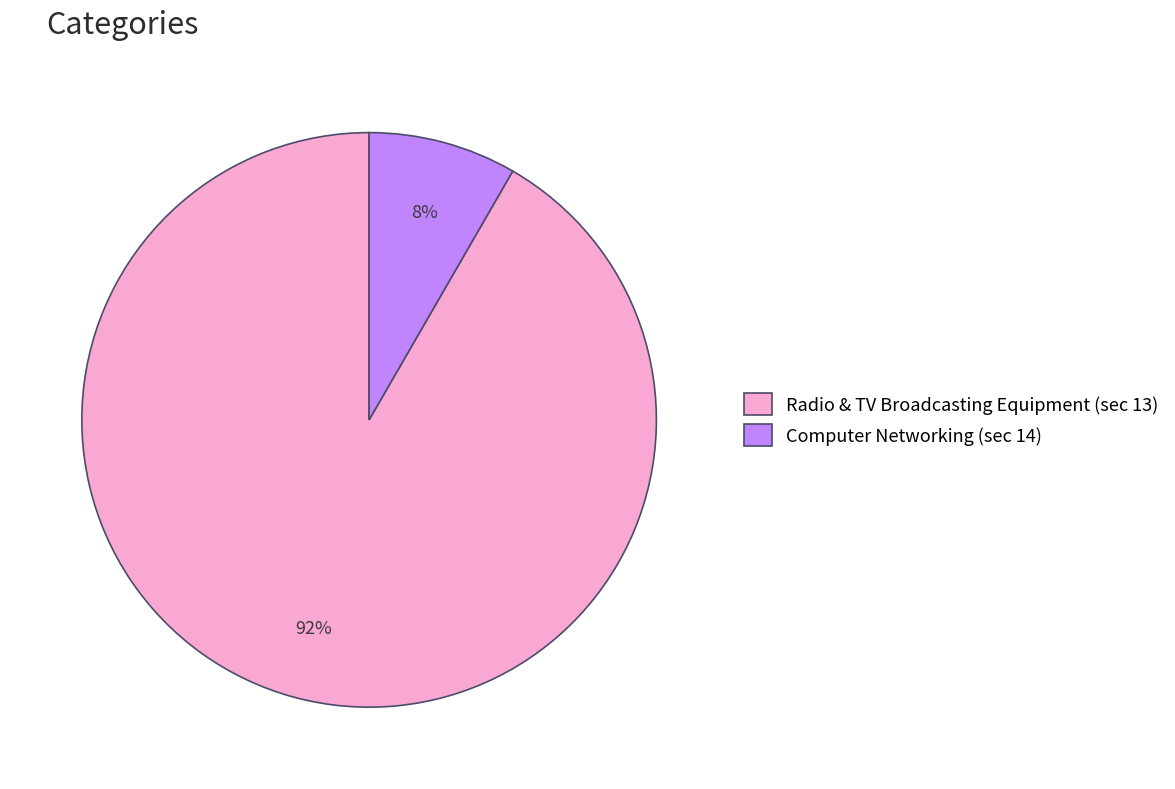

Which has a higher value, Radio & TV Broadcasting Equipment (sec 13) or Computer Networking (sec 14)?

Radio & TV Broadcasting Equipment (sec 13)